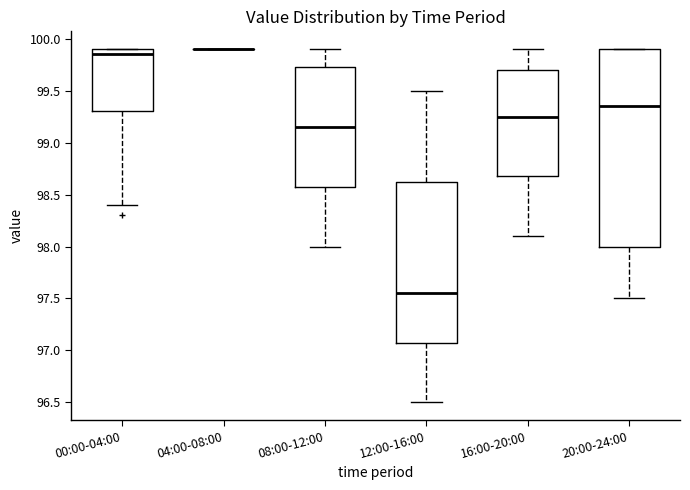

Comparing the boxes themselves (not the whiskers), which one is the tallest?

20:00-24:00